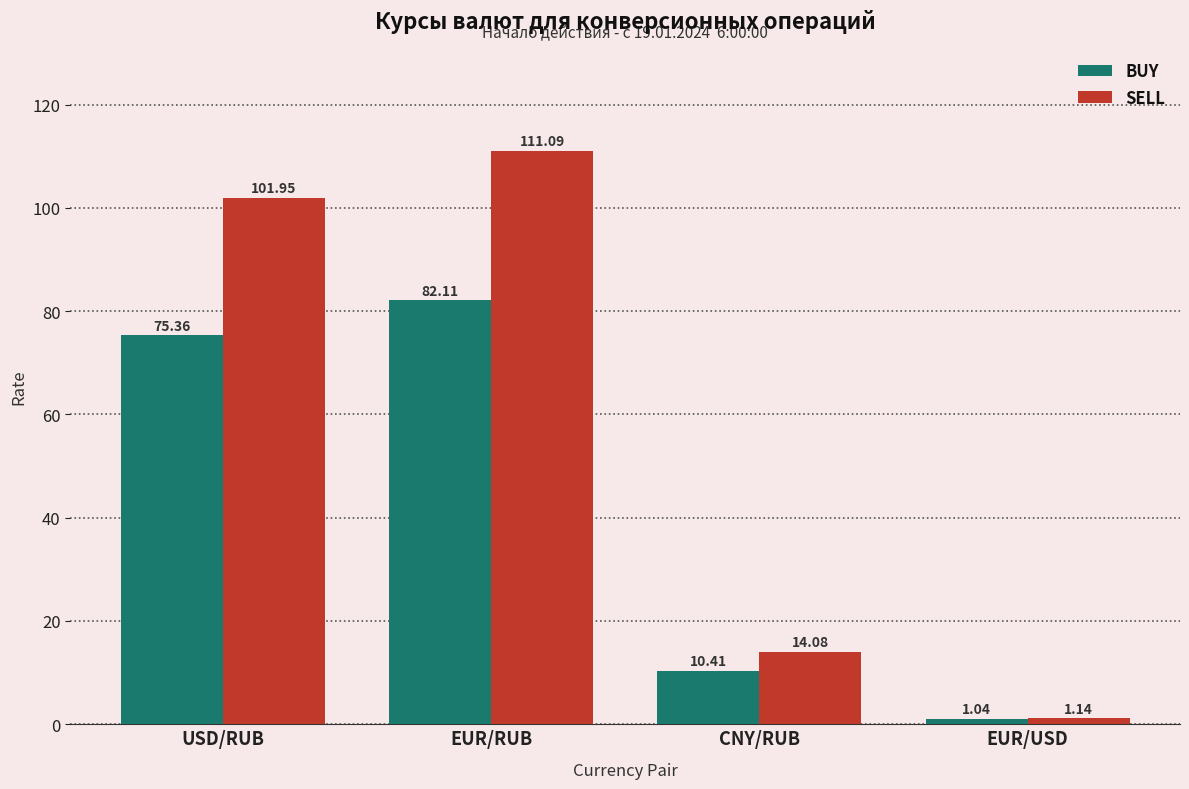

What is the total value across all series at CNY/RUB?

24.5